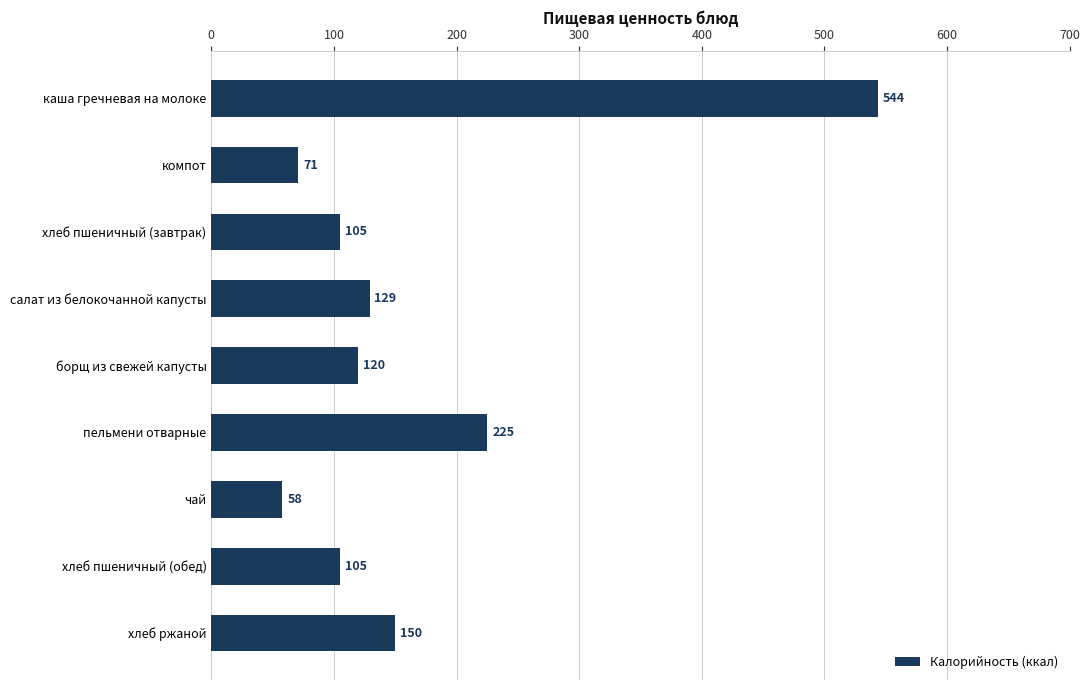

True or false: the data shows 35 at чай.

False